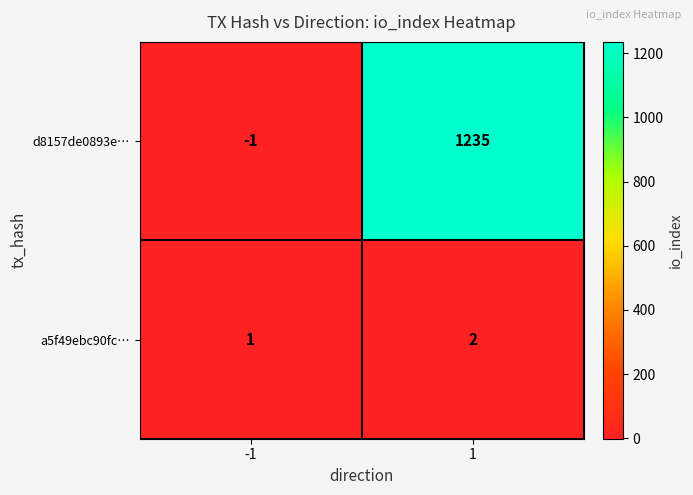

Which series has the largest range (max minus min)?

d8157de0893e…